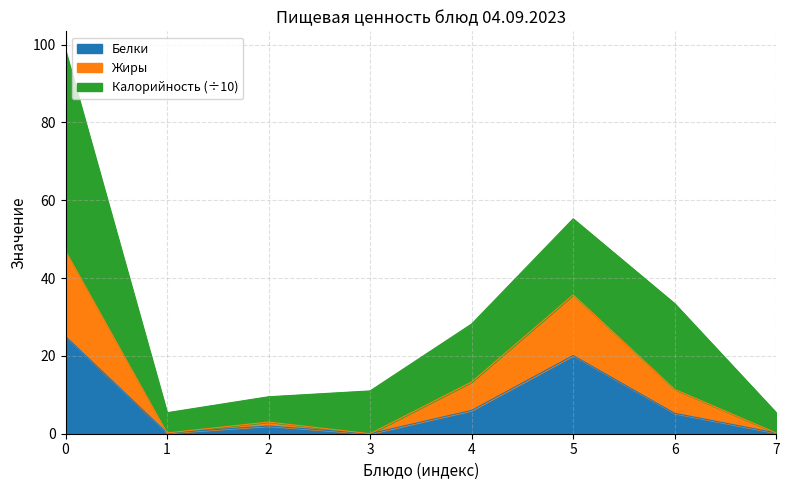

What is the total value across all series at 6?

33.4